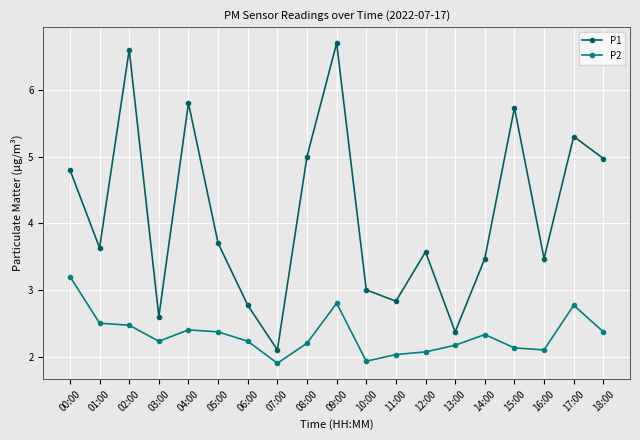

What position from the left is 11:00?

12